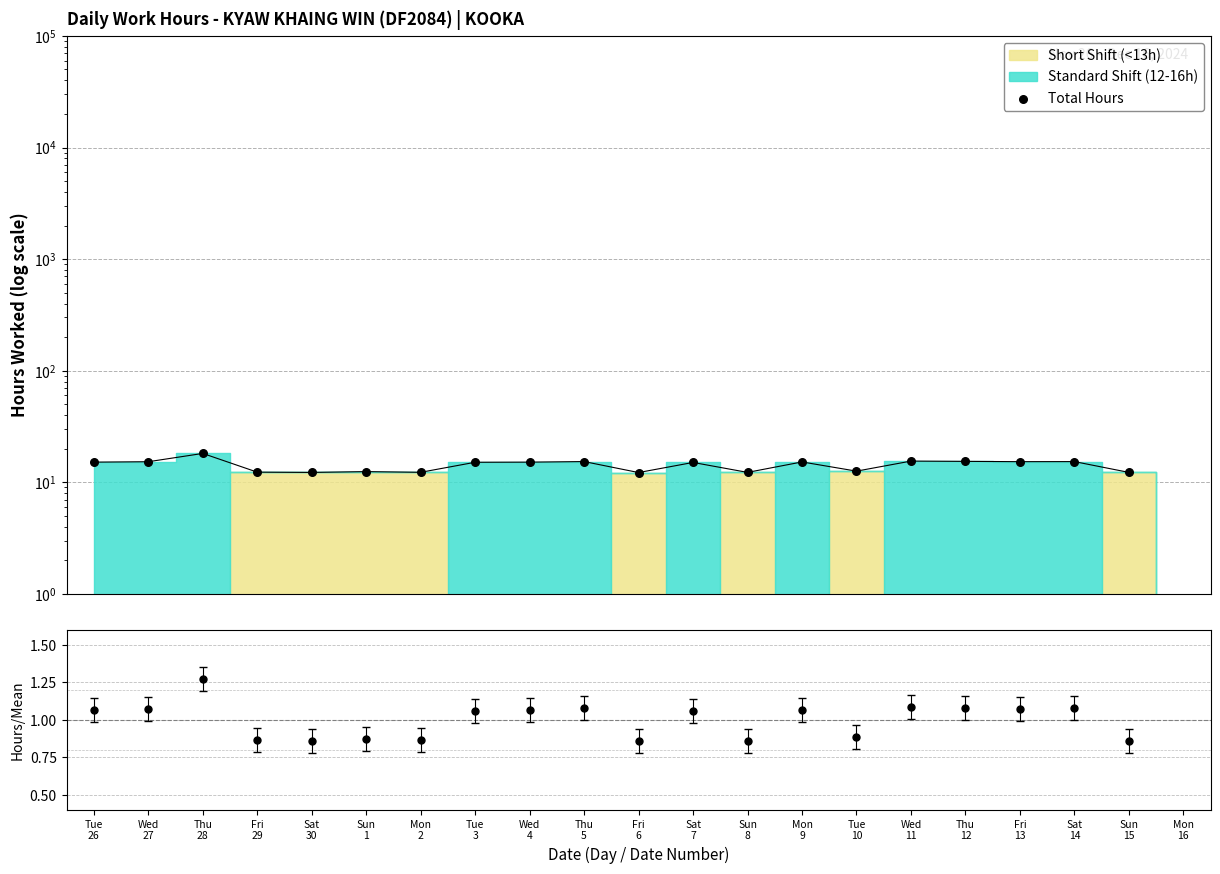

Between Mon
9 and Sun
15, which is larger?

Mon
9